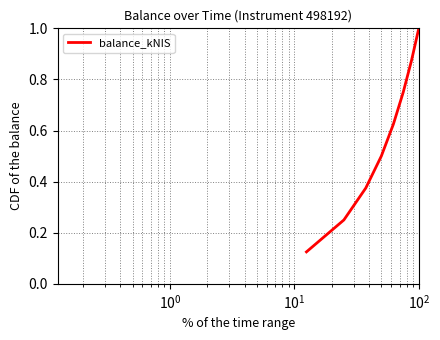

How many lines are shown in the chart?

1